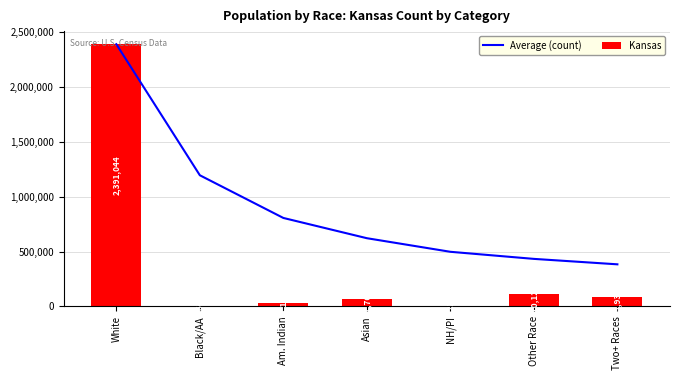

Read the Average (count) value at Asian.

621955.0